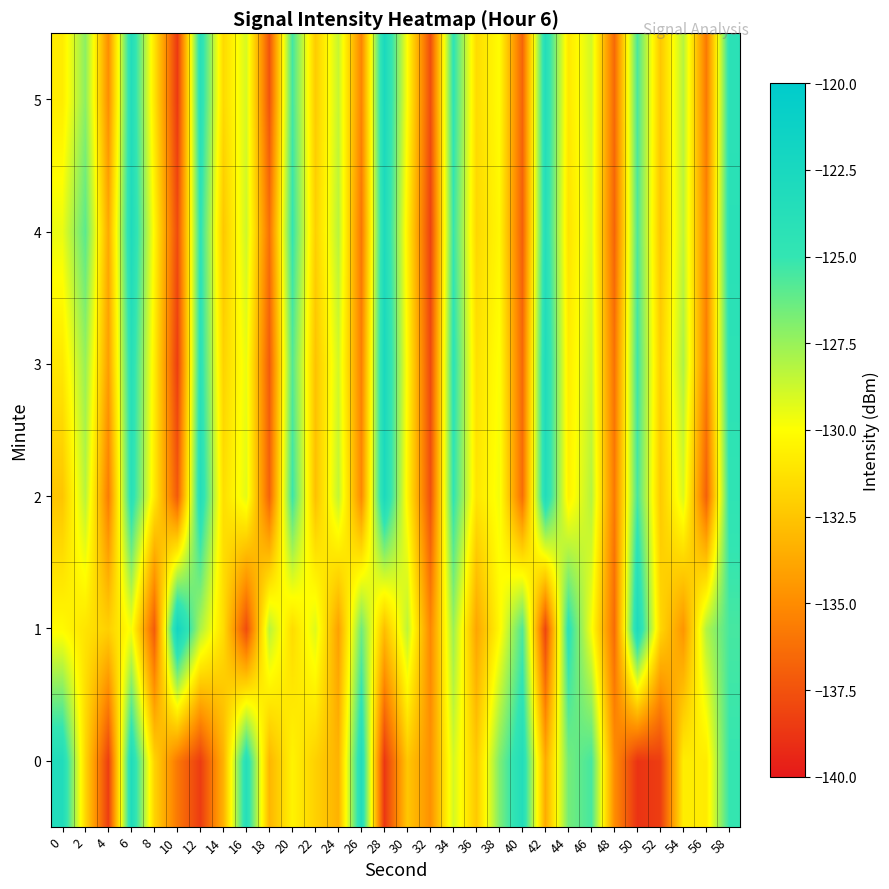

What is the spread (max minus min) of values at 28?

16.1